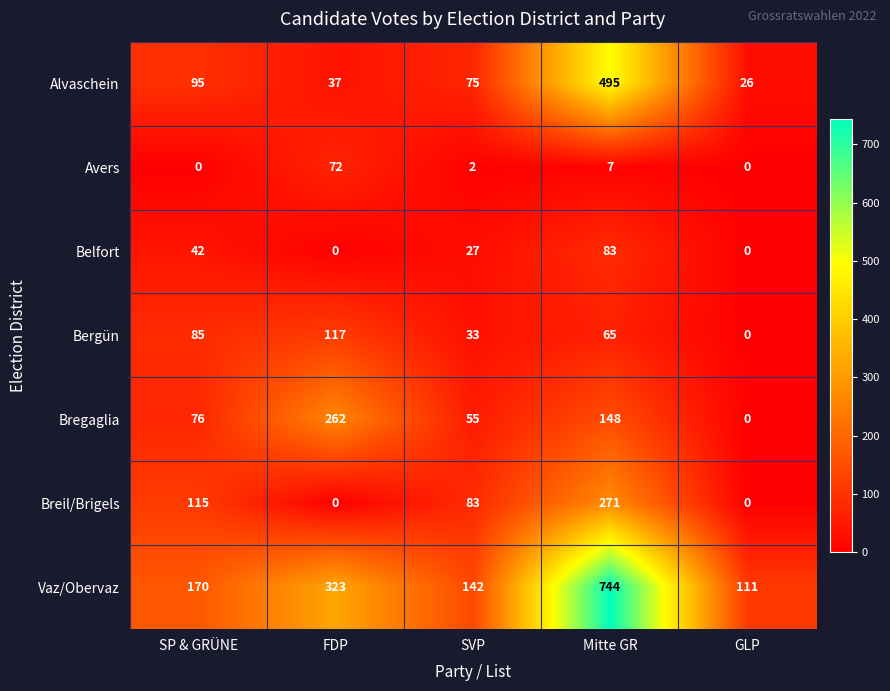

At which label is Vaz/Obervaz closest to 427?

FDP